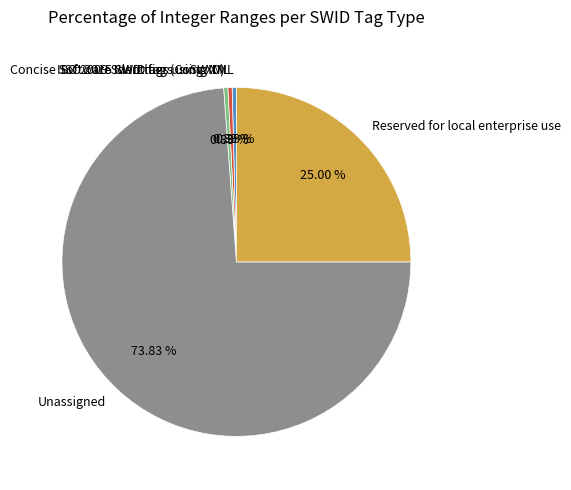

To the nearest percent, what percentage of the pie is Unassigned?

74%